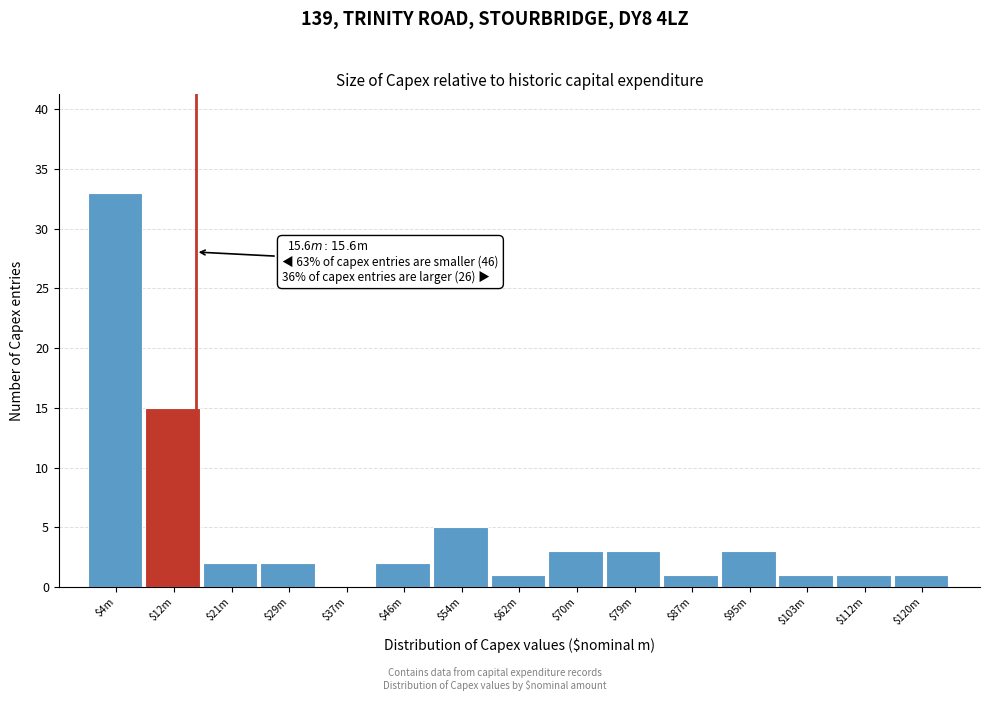

True or false: the data shows 1 at $79m.

False